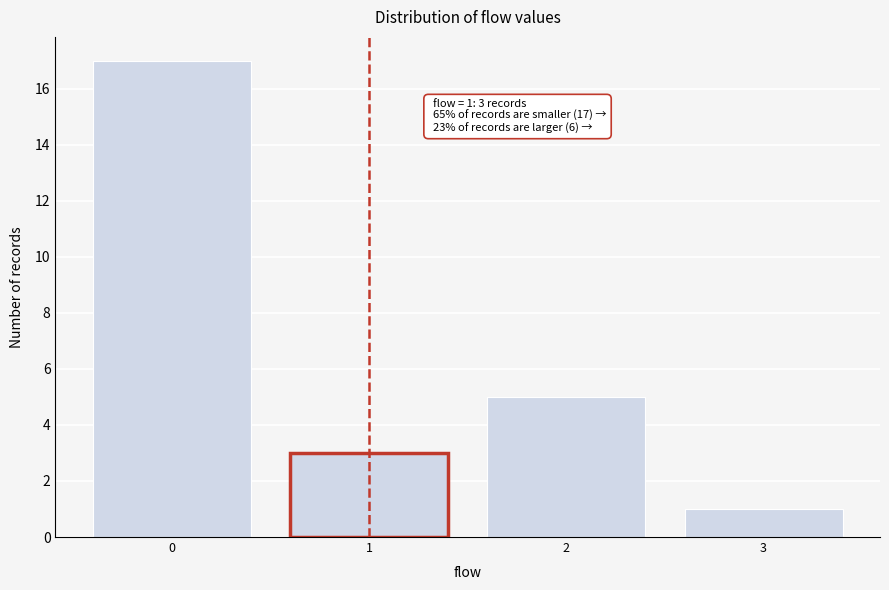

Reading left to right, extract all data points from this chart.

17	3	5	1